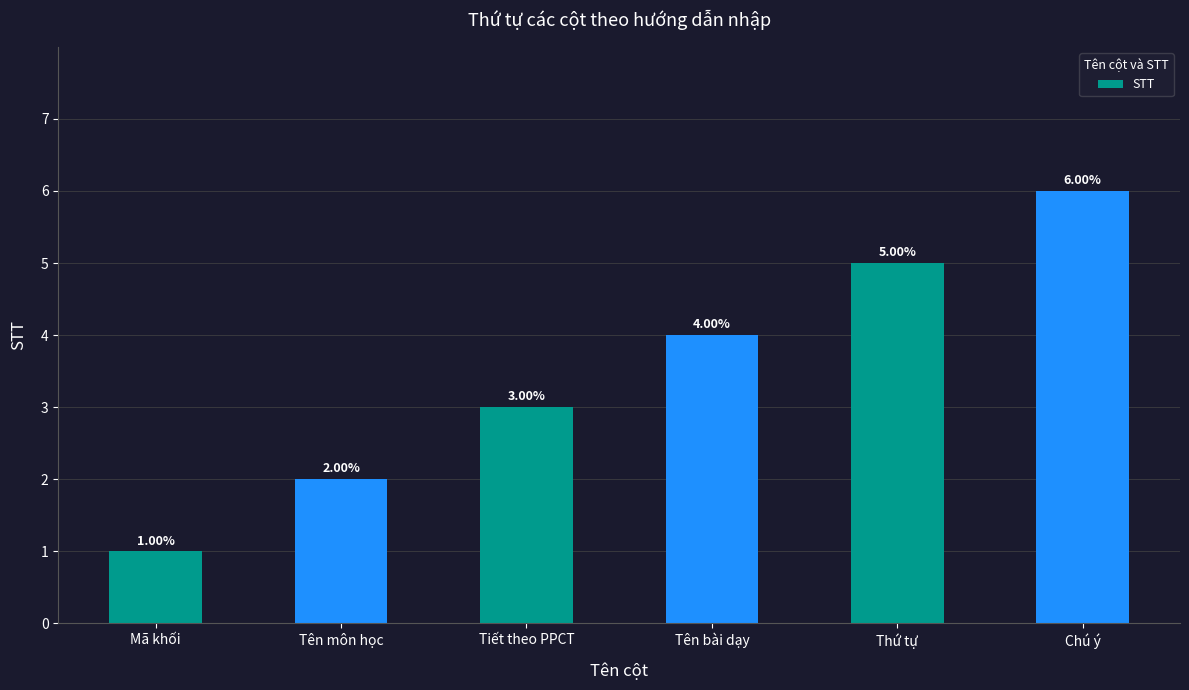

What is the difference between the maximum and minimum values?

5